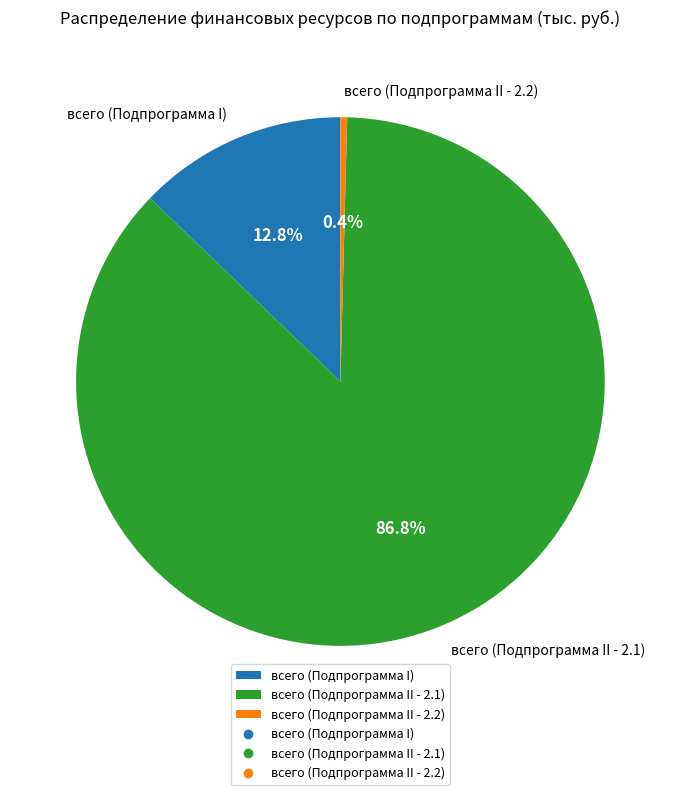

How many segments does this pie chart have?

3